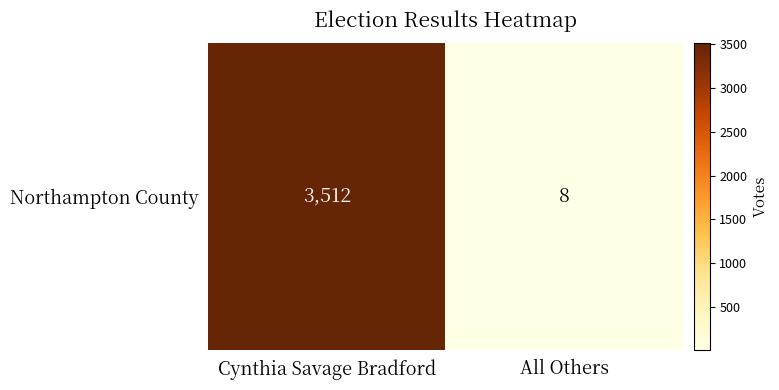

Count the values in the range 8 to 3512.

2